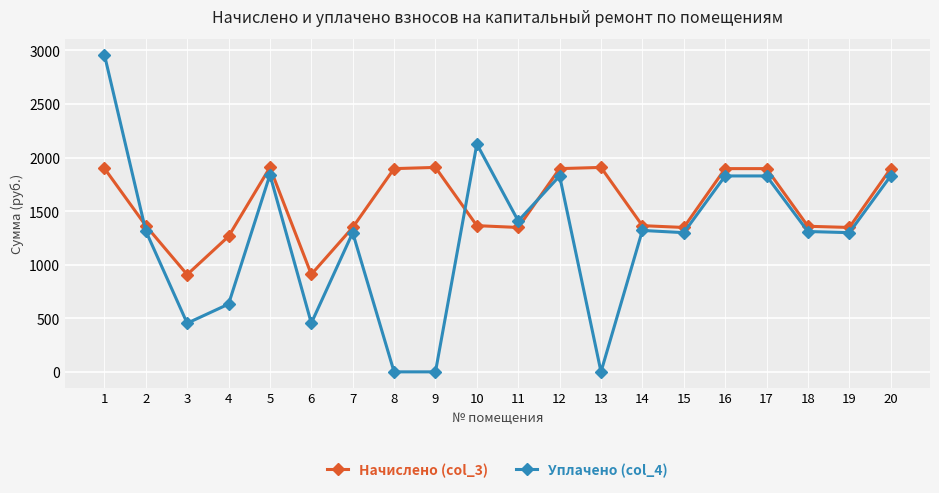

The Уплачено (col_4) series shows 1839.4 at 5. True or false?

True